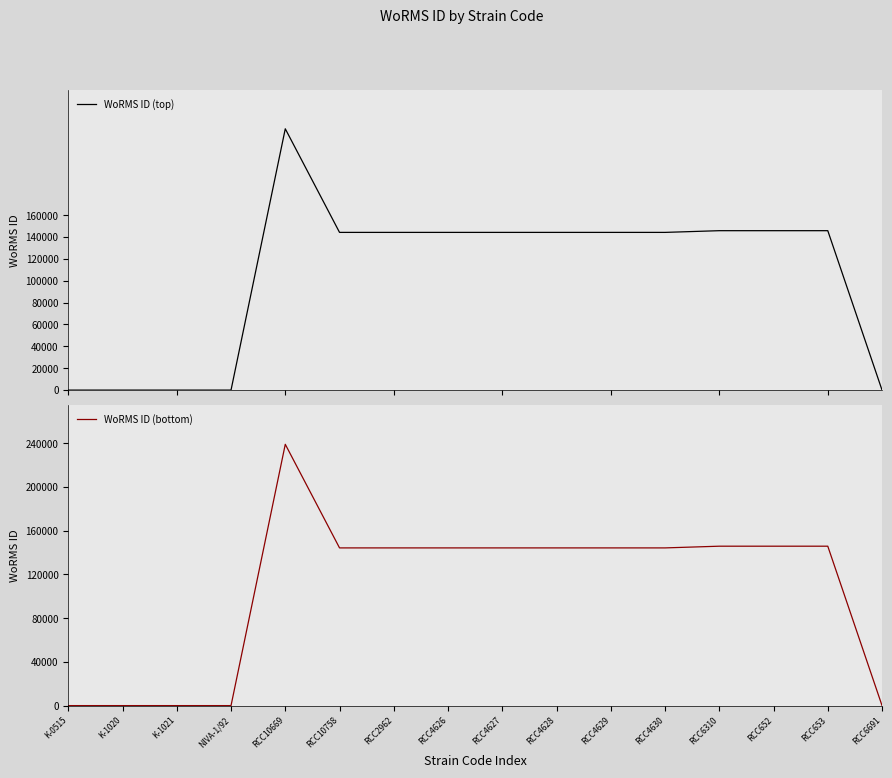

What is the difference between the maximum and minimum values in the WoRMS ID (top) series?

238968